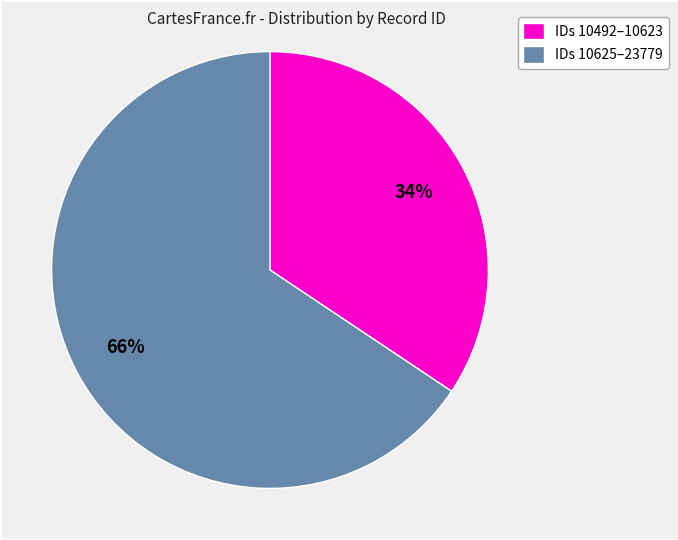

Between IDs 10625–23779 and IDs 10492–10623, which is larger?

IDs 10625–23779